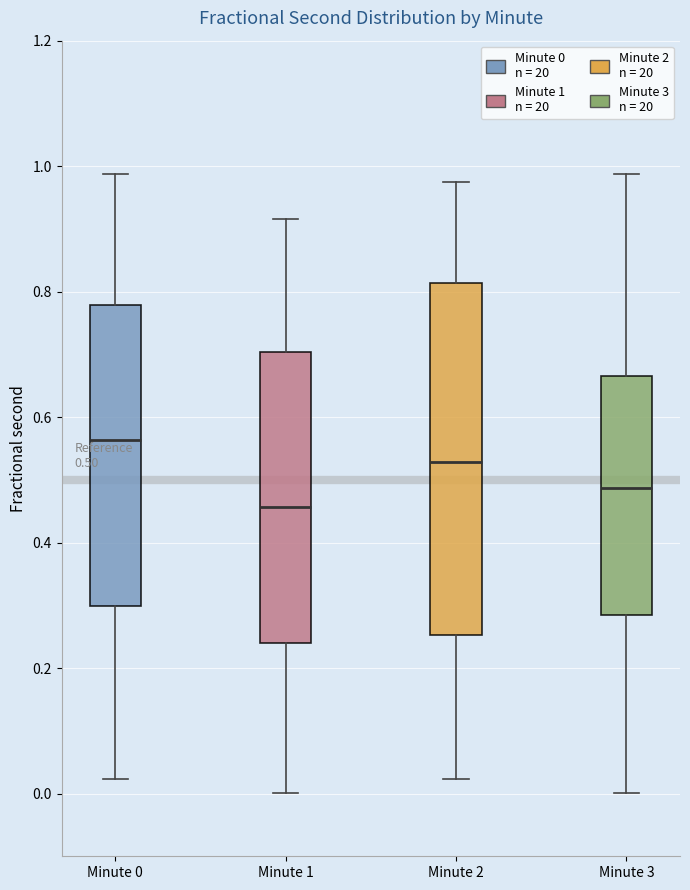

Comparing the boxes themselves (not the whiskers), which one is the tallest?

Minute 2